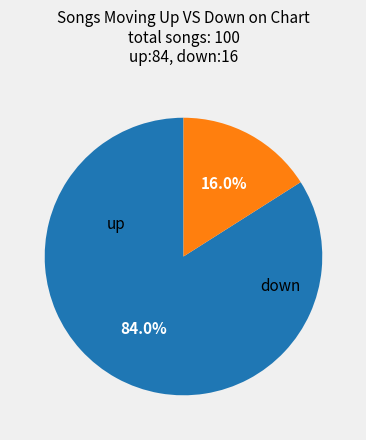

Is there any slice that represents more than half of the pie?

Yes